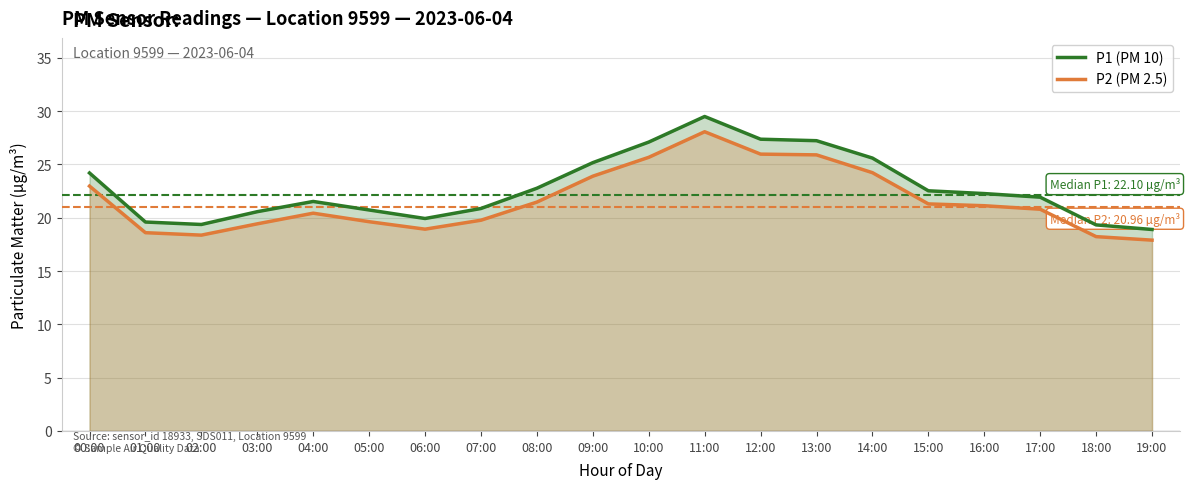

What are all the series names shown in the legend?

P1 (PM 10), P2 (PM 2.5)